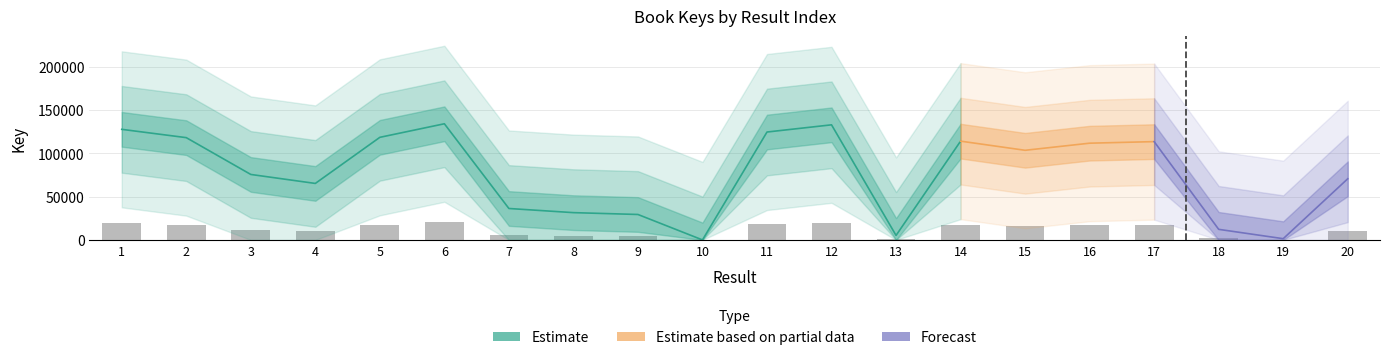

Reading left to right, what are all the values shown in this chart?

1=19134.6	2=17697.3	3=11328.1	4=9773.7	5=17750.4	6=20097.6	7=5437.5	8=4720.2	9=4401.1	10=0.0	11=18669.3	12=19914.8	13=776.5	14=17091.6	15=15508.2	16=16737.8	17=17009.2	18=1829.1	19=213.0	20=10579.4